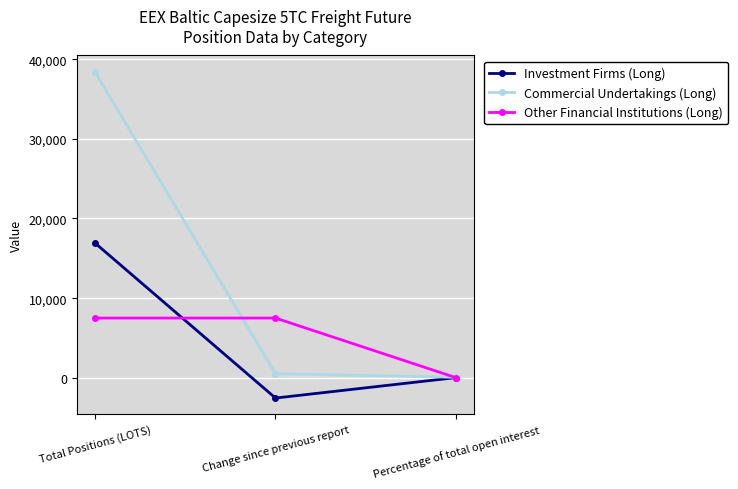

Is it true that Investment Firms (Long) equals 16938.6 at Total Positions (LOTS)?

True